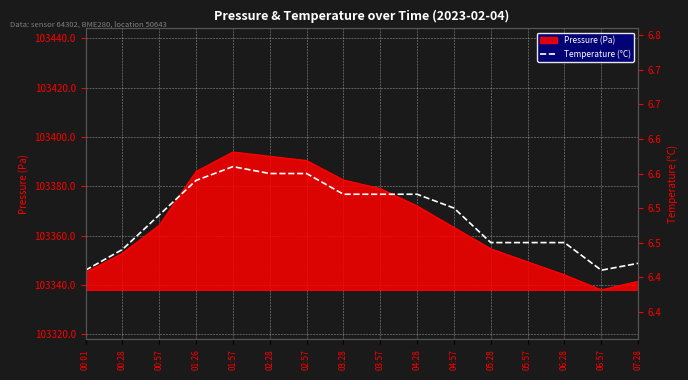

At which category does the data reach its first local valley?

06:57